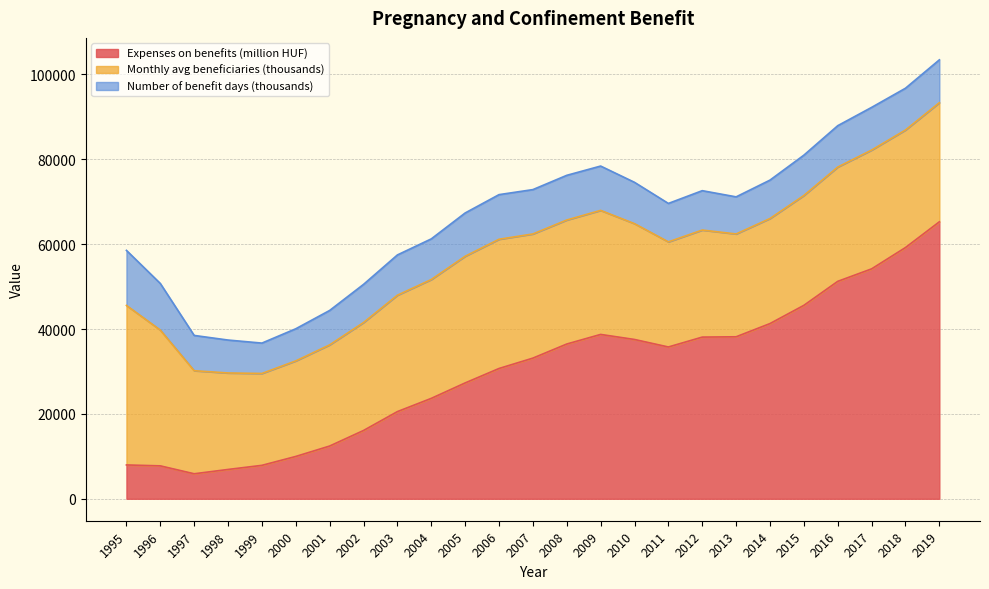

In Number of benefit days (thousands), how many points are higher than both neighbors (excluding endpoints)?

4